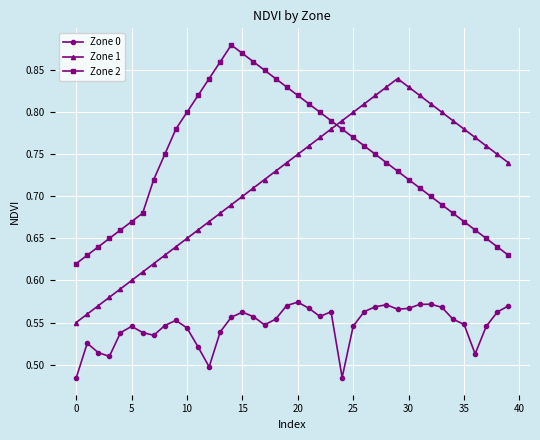

What is the sum of all Zone 2 values?

29.8